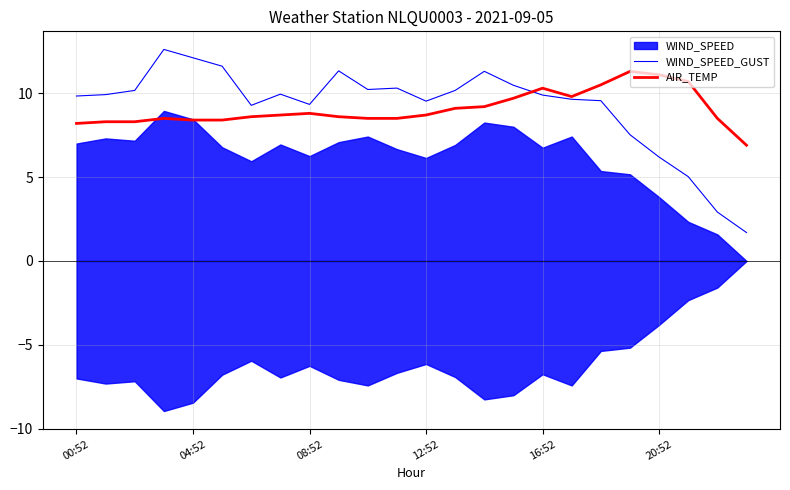

Which series has the largest total across all categories?

WIND_SPEED_GUST